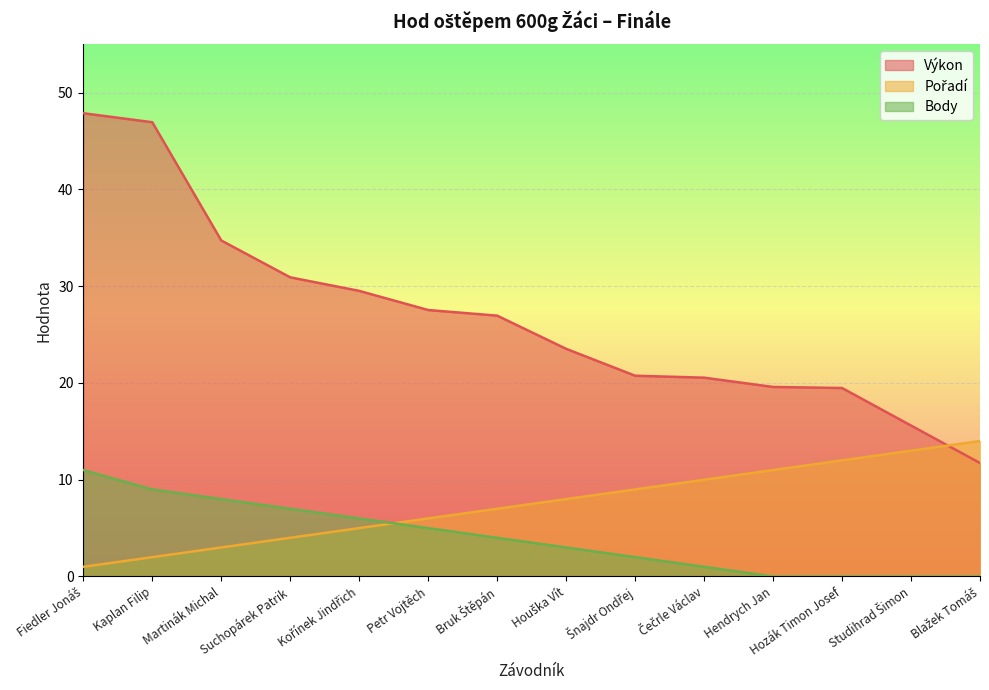

What are all the series names shown in the legend?

Výkon, Pořadí, Body